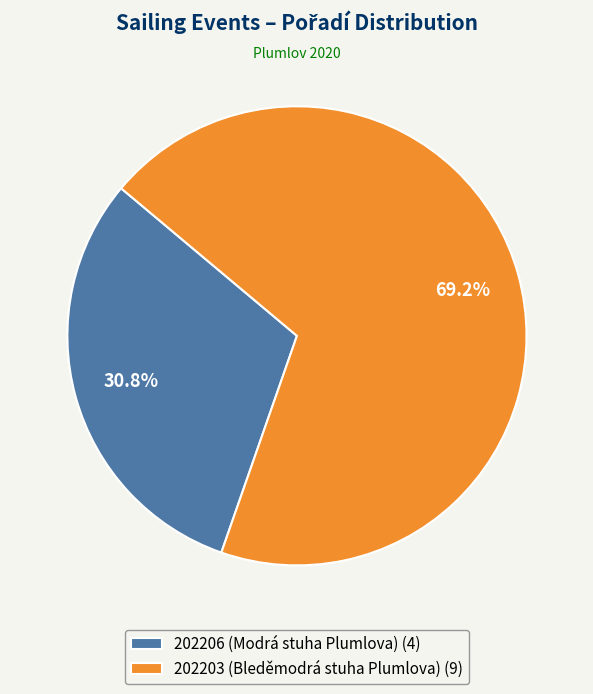

What percentage is the 202203 (Bleděmodrá stuha Plumlova) slice, to the nearest percent?

69%